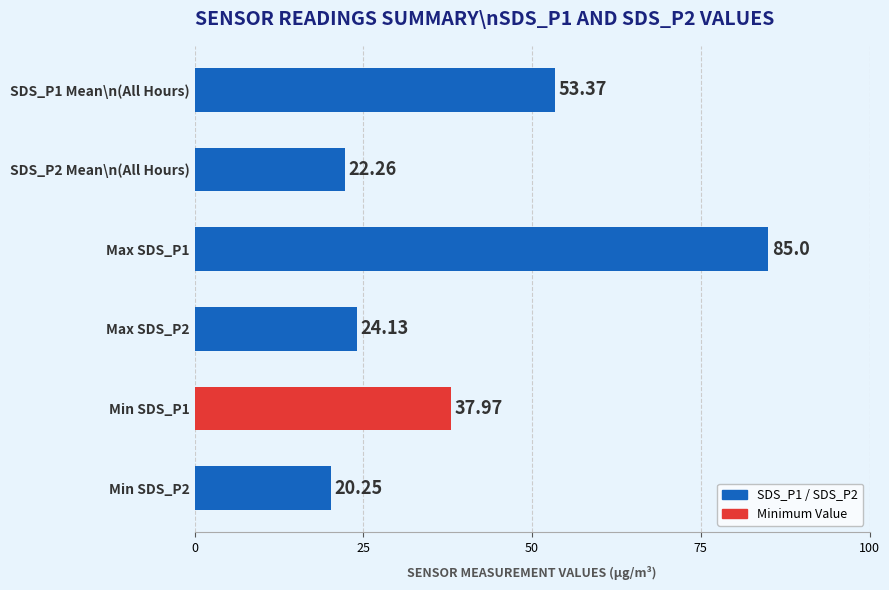

How many distinct data groups are displayed?

1